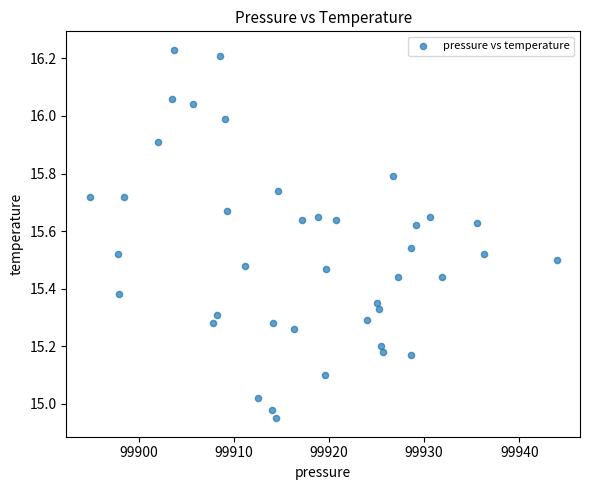

What is the range of X values (max minus min)?

49.1